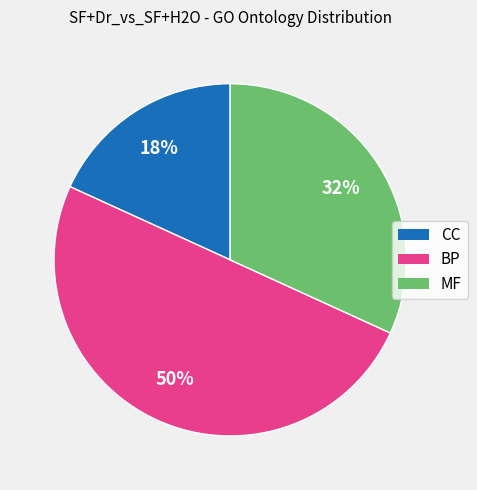

Rank the categories by value from lowest to highest.

CC, MF, BP